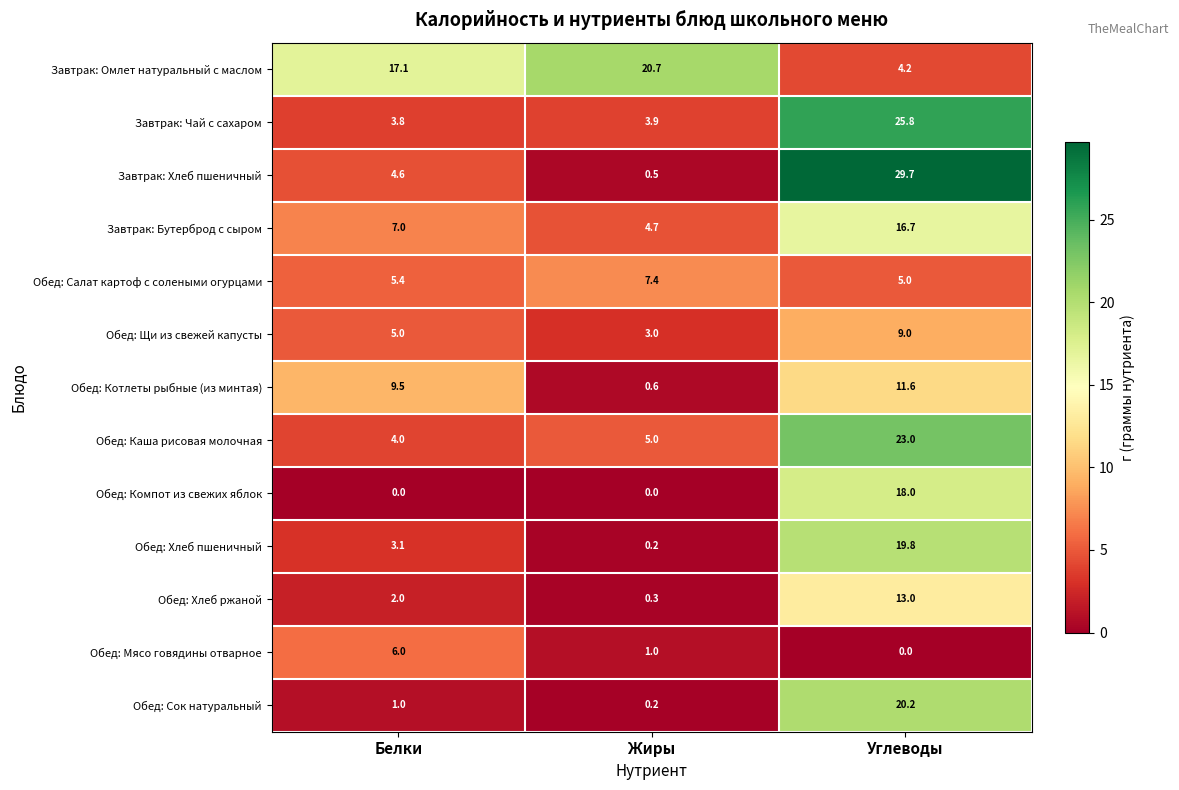

How many data points does each series have?

3